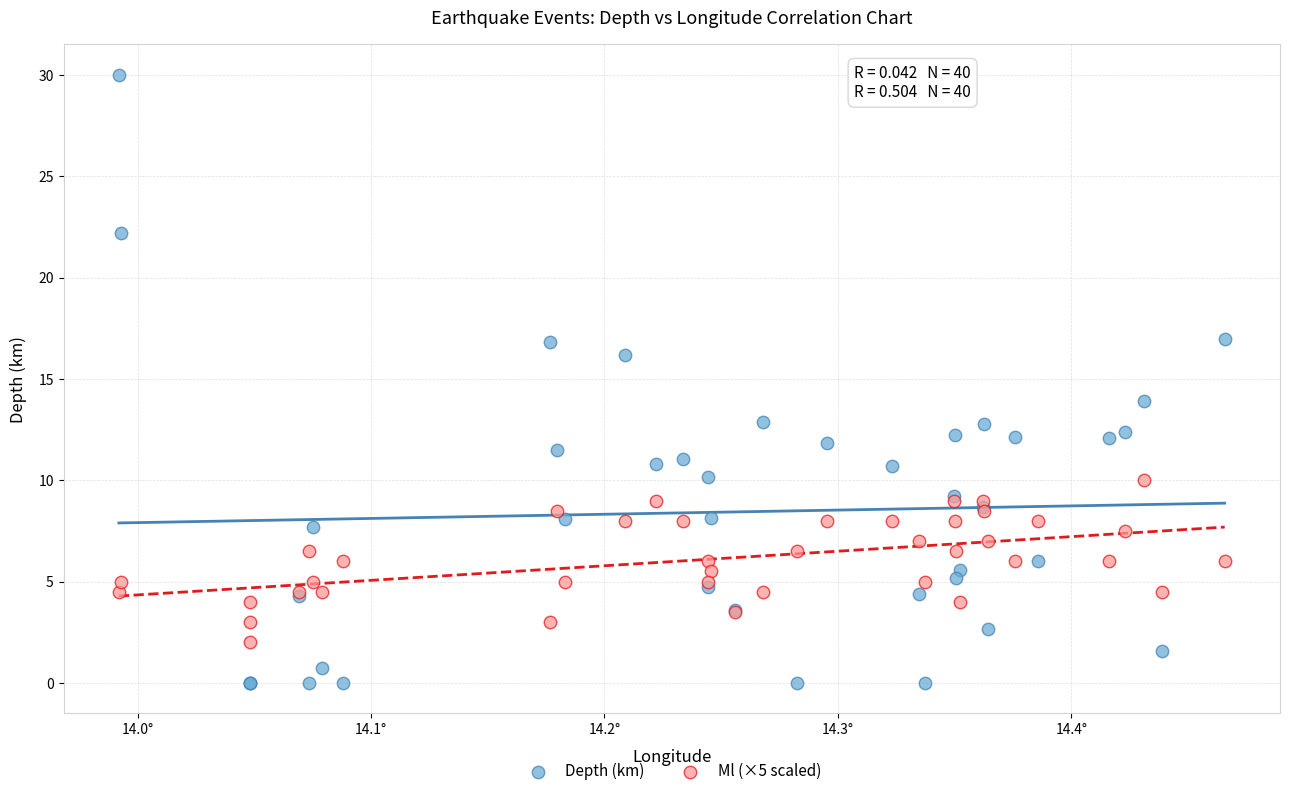

Which series reaches the minimum Y coordinate?

Depth (km)